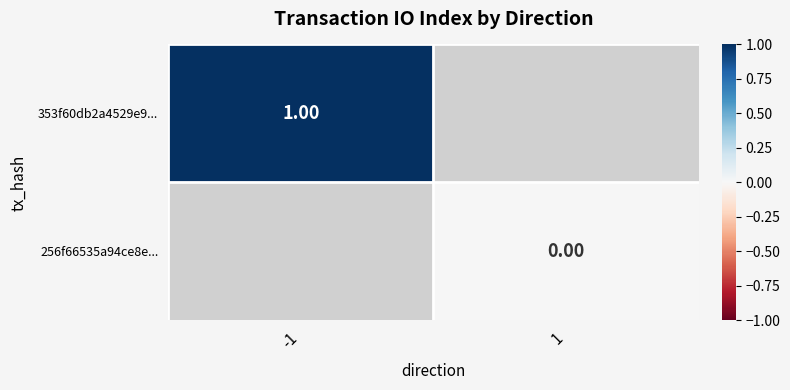

Which category has the highest value across all series?

-1